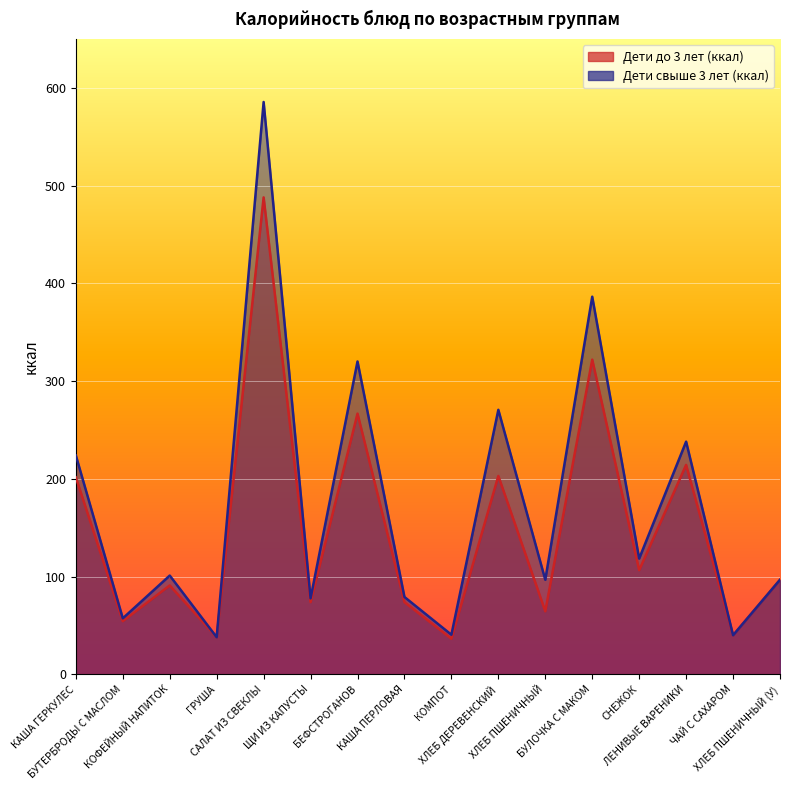

At which label does Дети свыше 3 лет (ккал) first exceed 101?

КАША ГЕРКУЛЕС